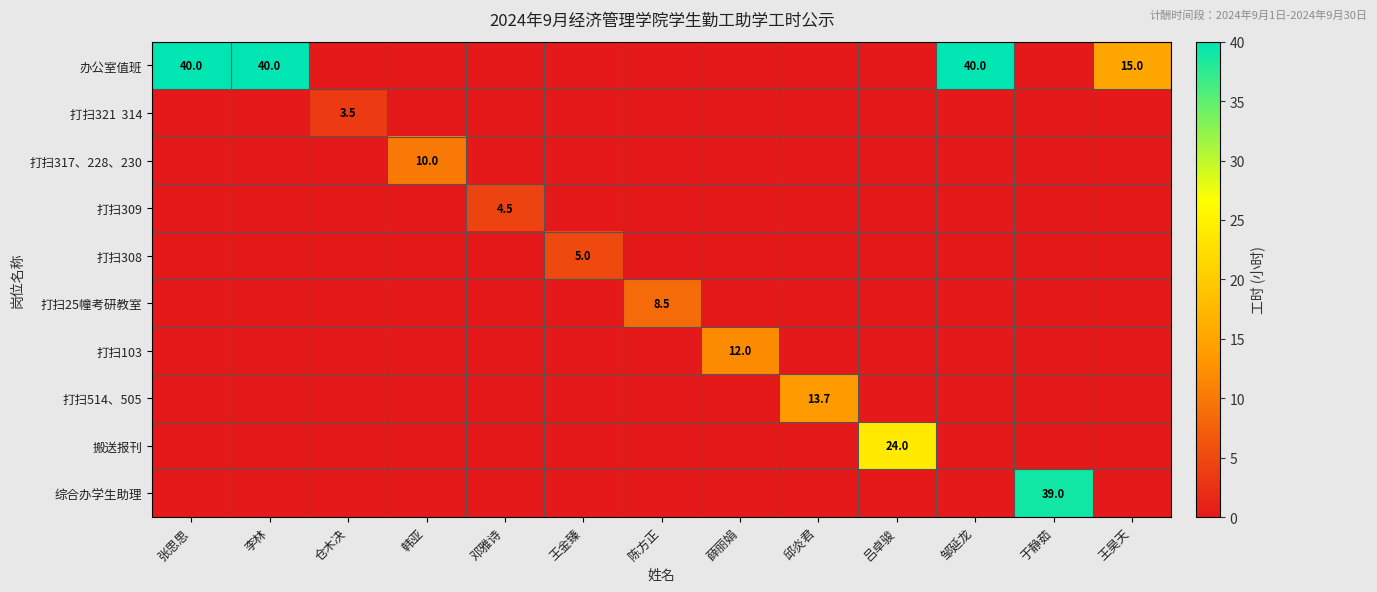

What is the difference between the maximum and minimum values in the 打扫514、505 series?

13.7